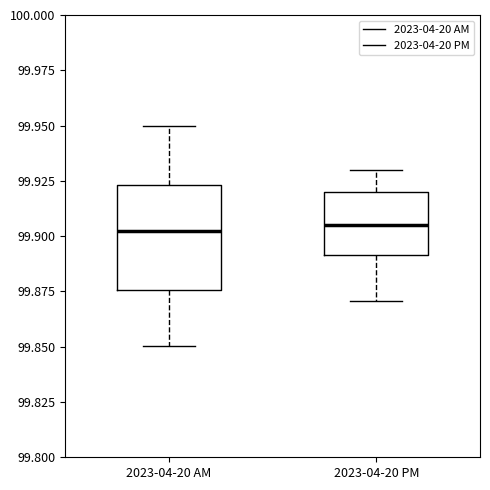

Reading left to right, read every box against the y-axis: the position of its median line, the range the box covers, and the ends of its whiskers. The values are not printed on the chart, so give them approximately, as read against the axis.

2023-04-20 AM: median 99.905, box 99.875 to 99.925, whiskers 99.850 to 99.950
2023-04-20 PM: median 99.905, box 99.890 to 99.920, whiskers 99.870 to 99.930